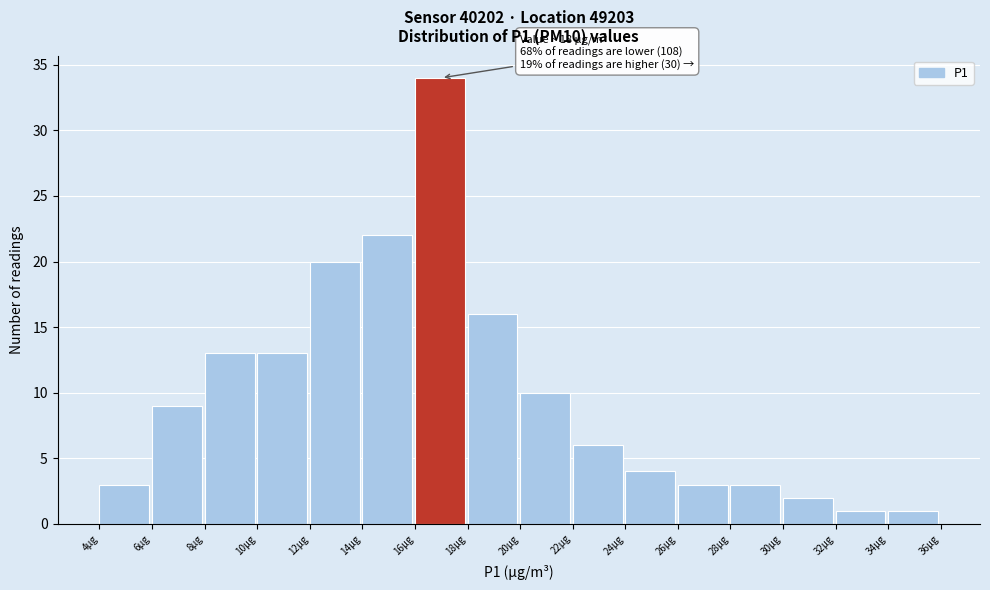

Over which range of the x-axis is the bar tallest?

16 to 18